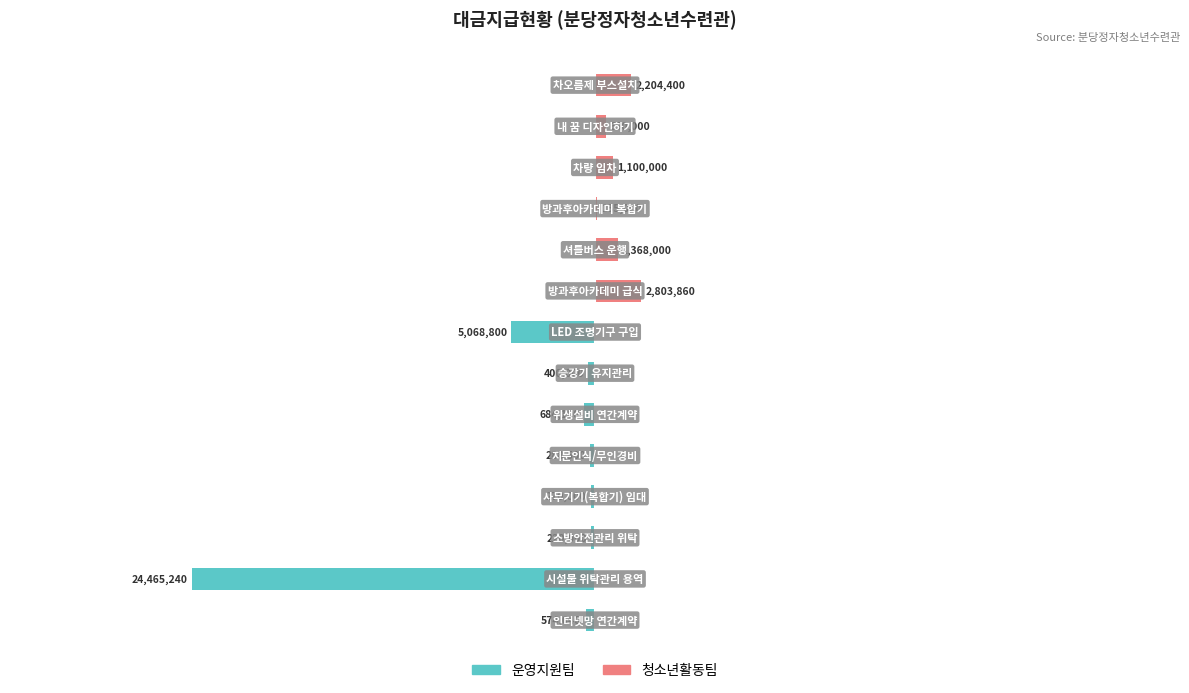

What is the difference between the maximum and minimum values in the 청소년활동팀 series?

2803860